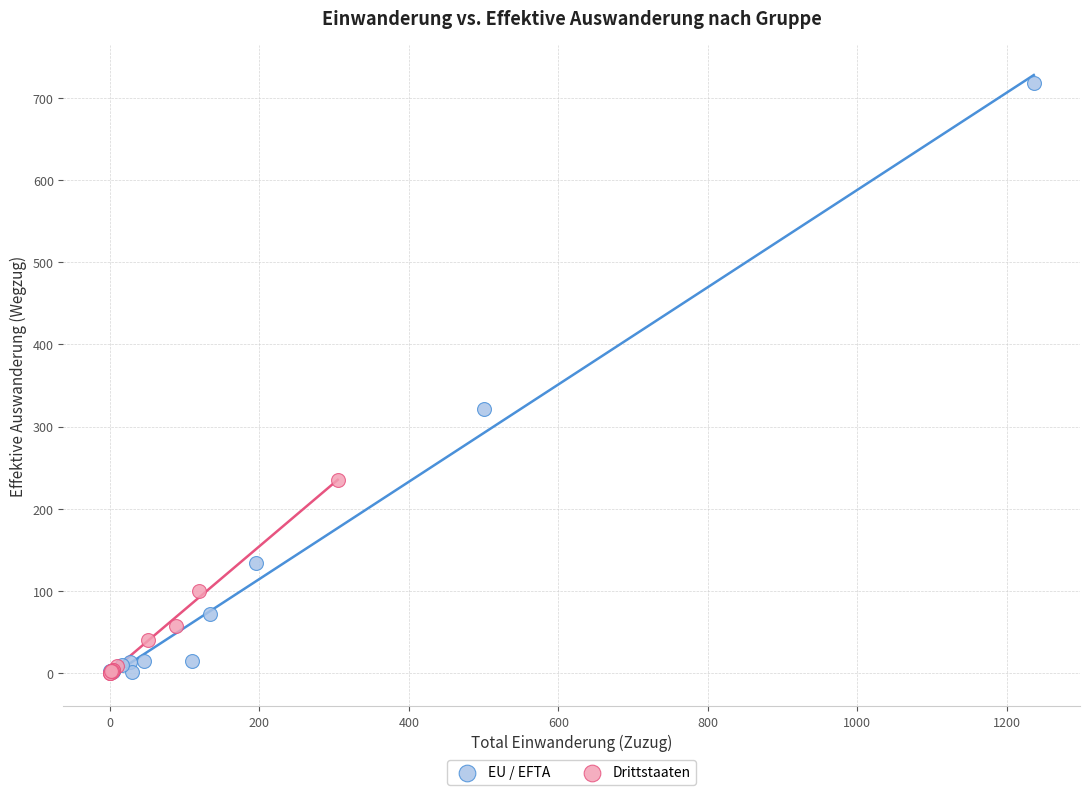

Which series has the widest spread of Y values?

EU / EFTA